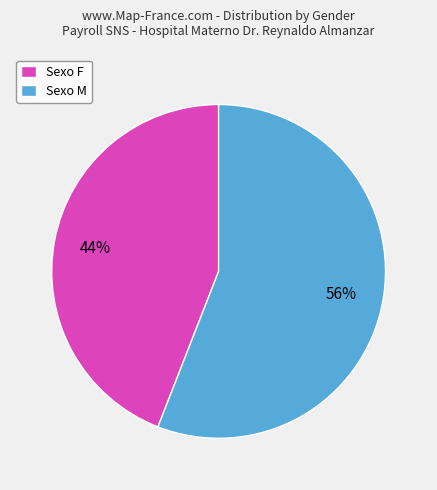

Combined, do Sexo F and Sexo M account for over 50%?

Yes